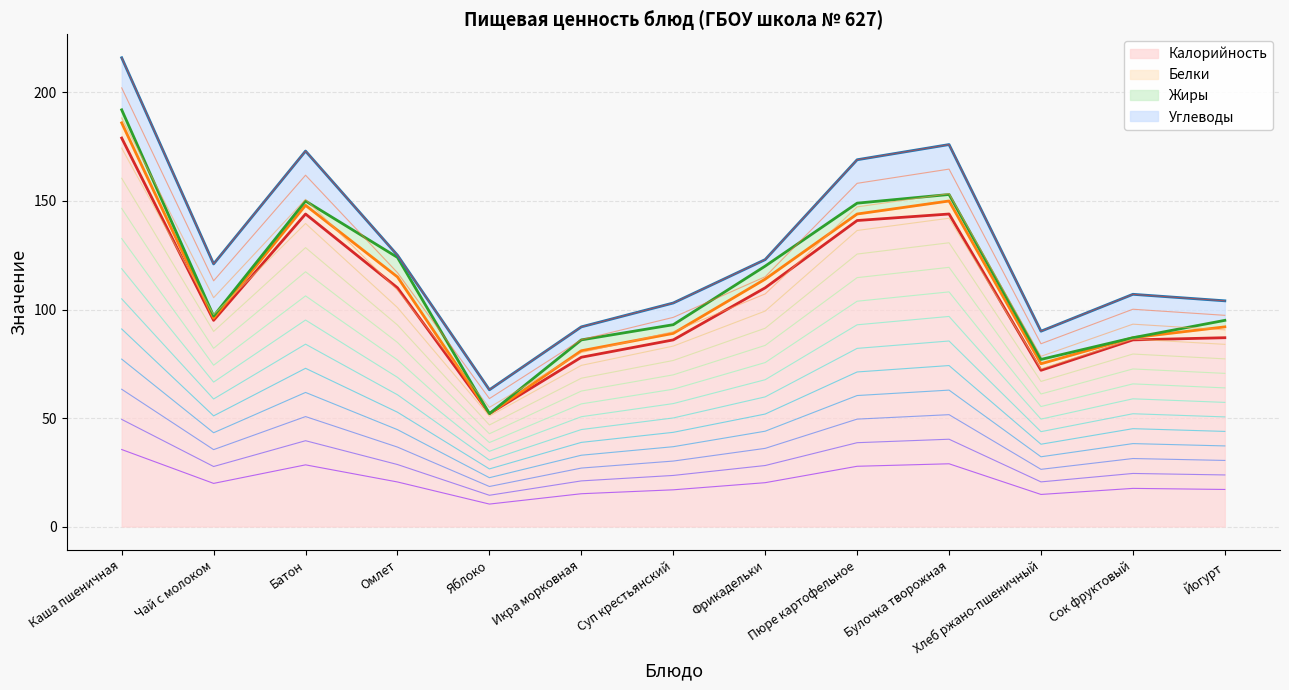

How many data points does each series have?

13